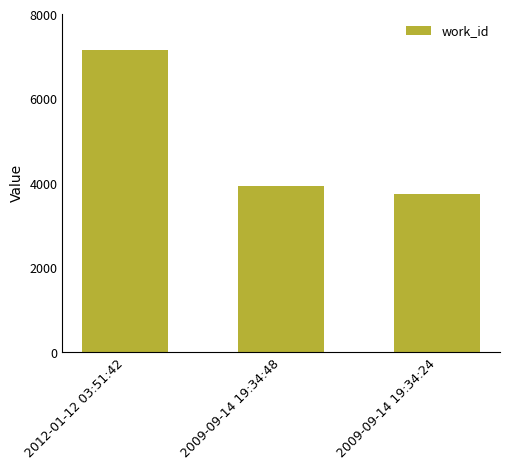

Does the chart contain any negative values?

No